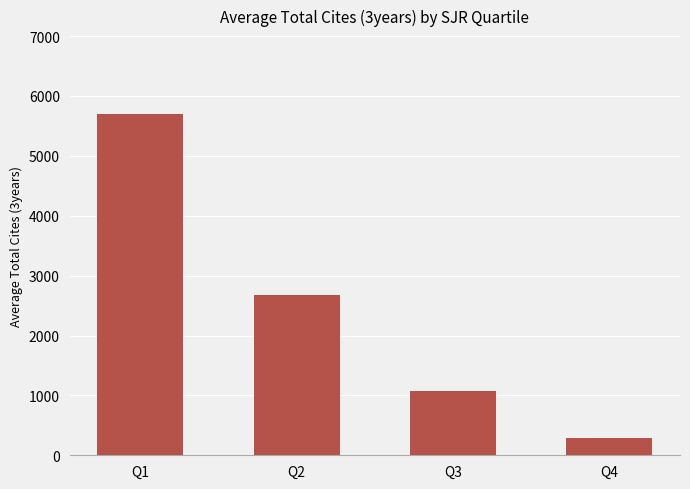

What is the sum of the values at Q4 and Q2?

2975.3